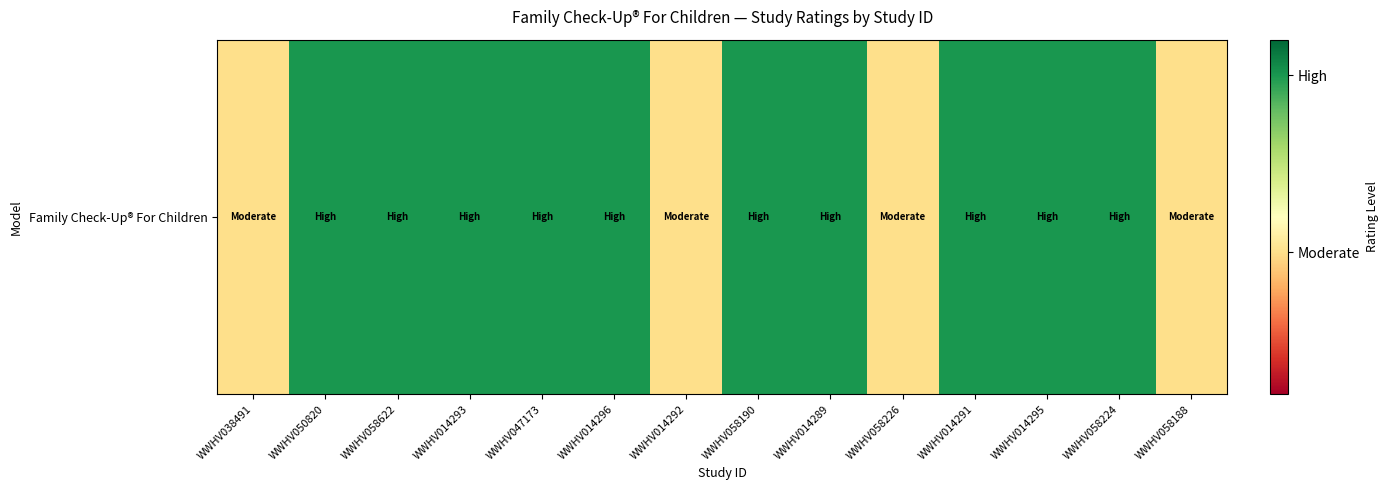

How many series are shown in this chart?

1